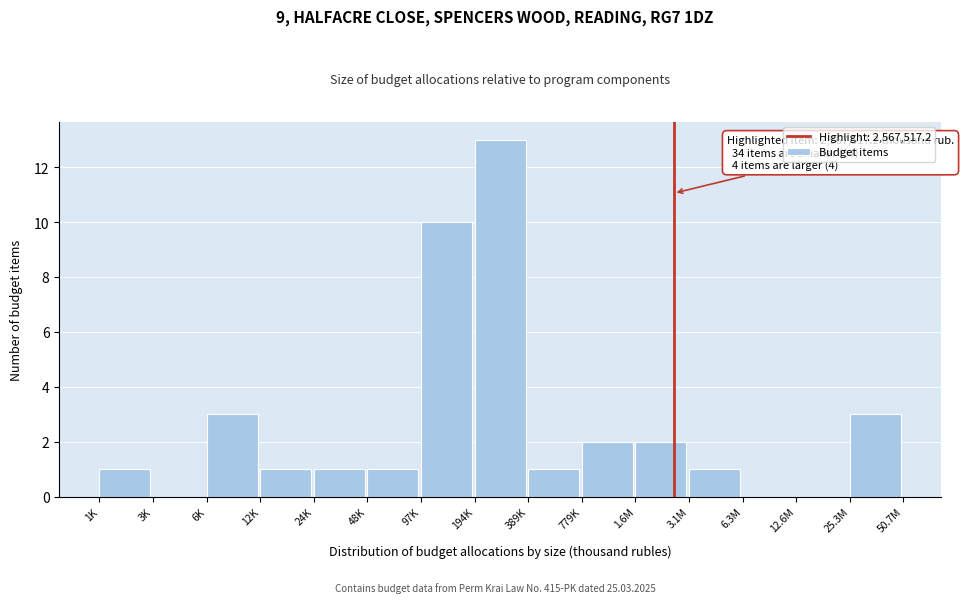

Reading left to right, what are all the values shown in this chart?

1K=1	3K=0	6K=3	12K=1	24K=1	48K=1	97K=10	194K=13	389K=1	779K=2	1.6M=2	3.1M=1	6.3M=0	12.6M=0	25.3M=3